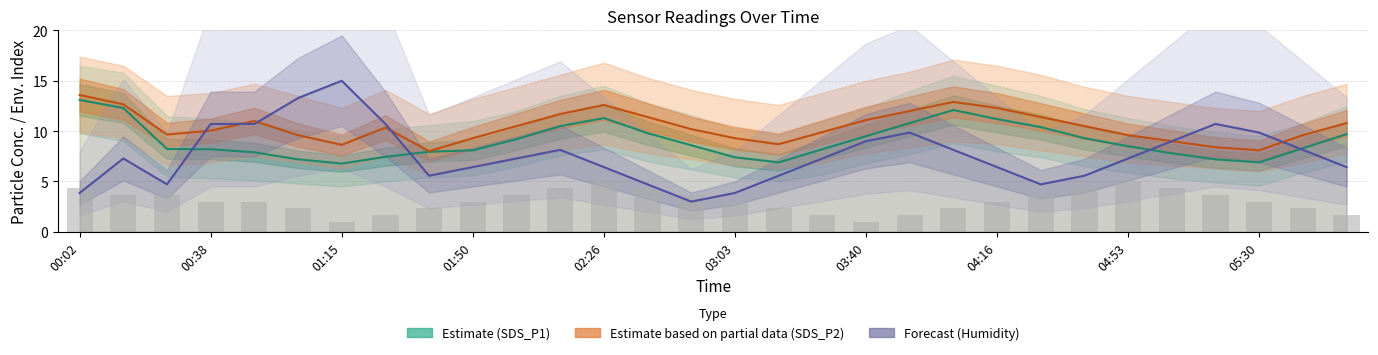

What is the smallest value displayed?

1.0